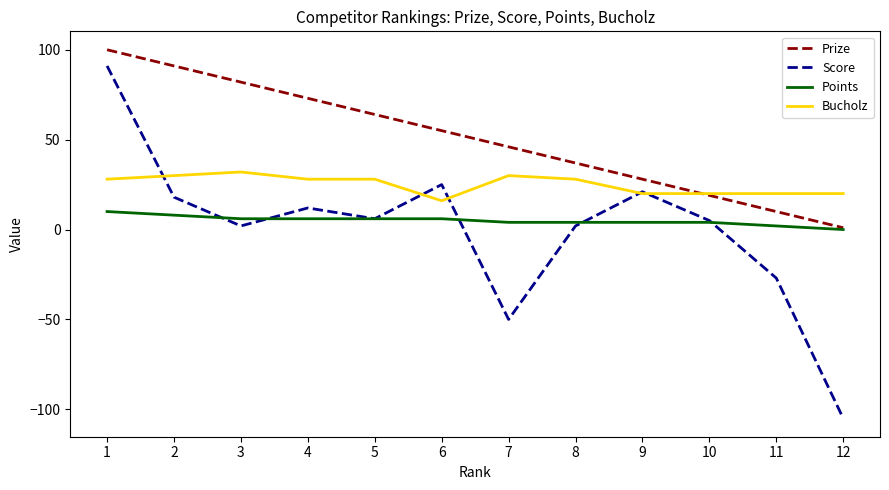

What is the maximum value shown in the chart?

100